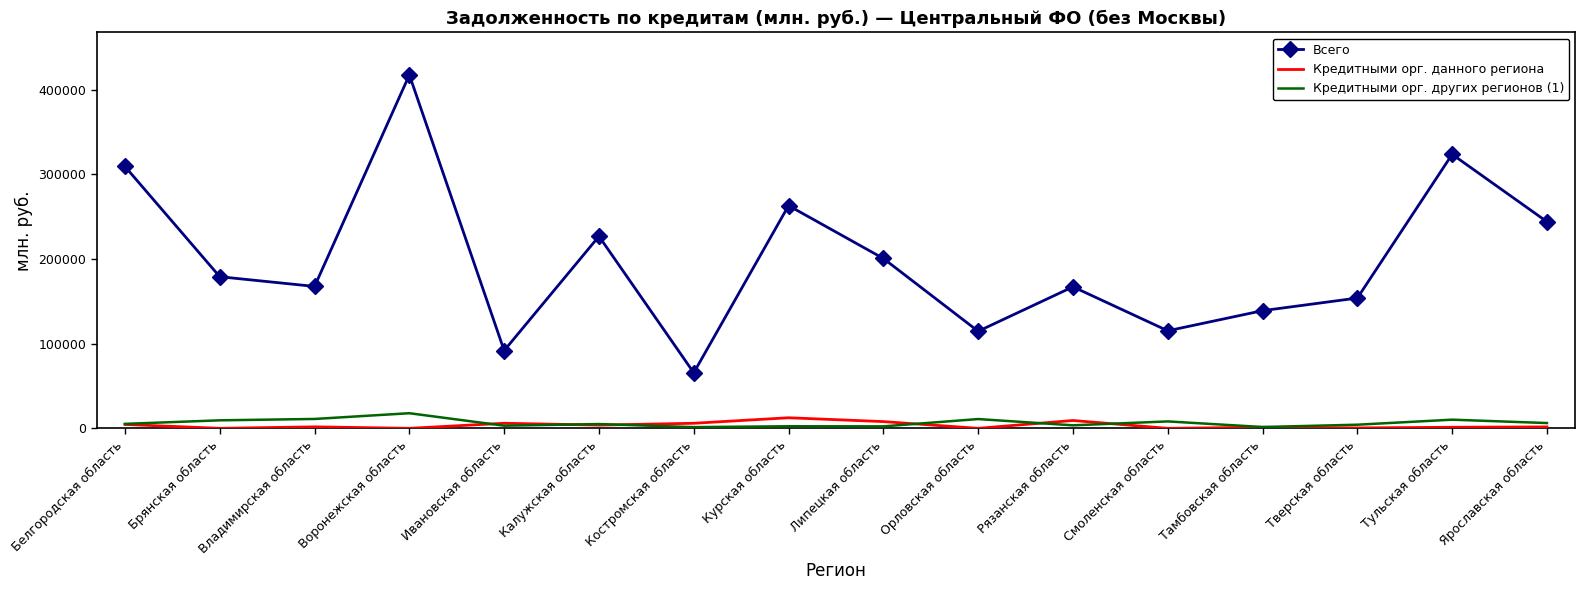

What is the difference between the second highest and minimum values in the Всего series?

258009